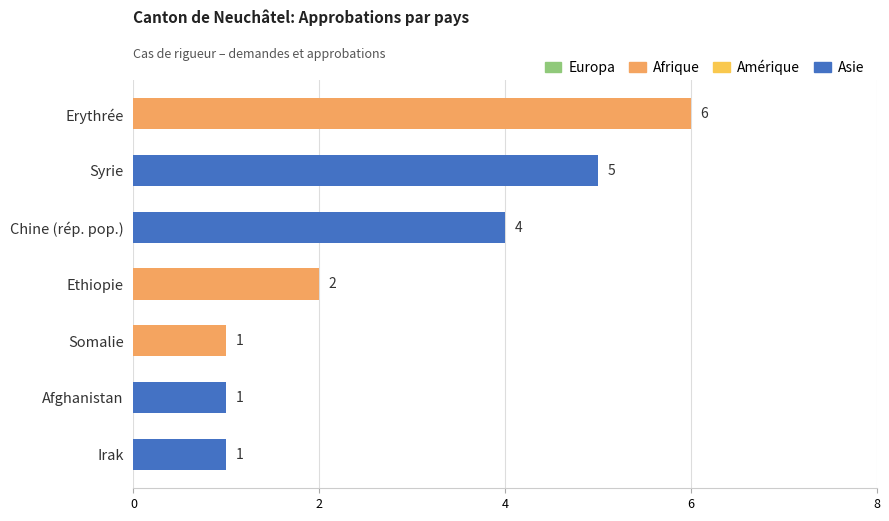

What is the average value?

3